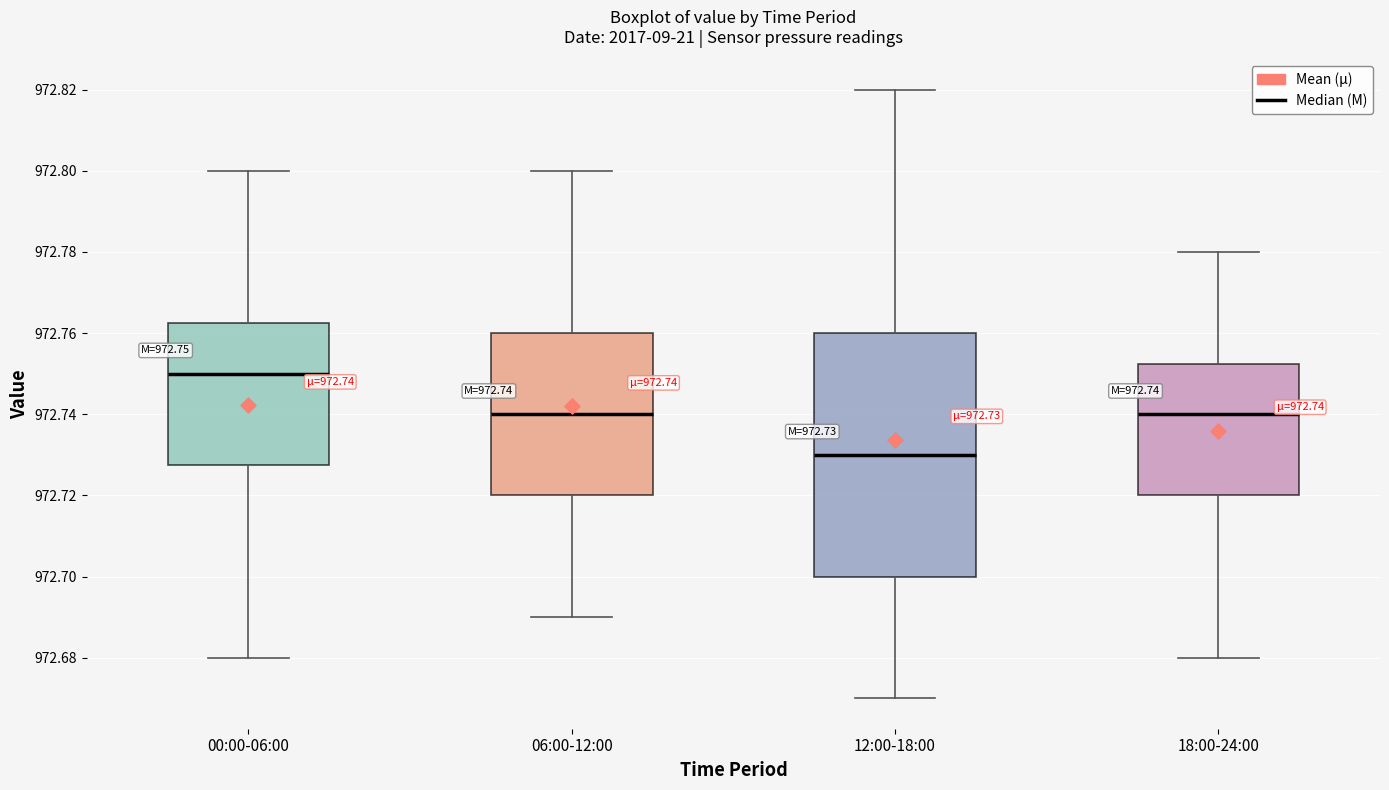

Which box has the lowest median line?

12:00-18:00